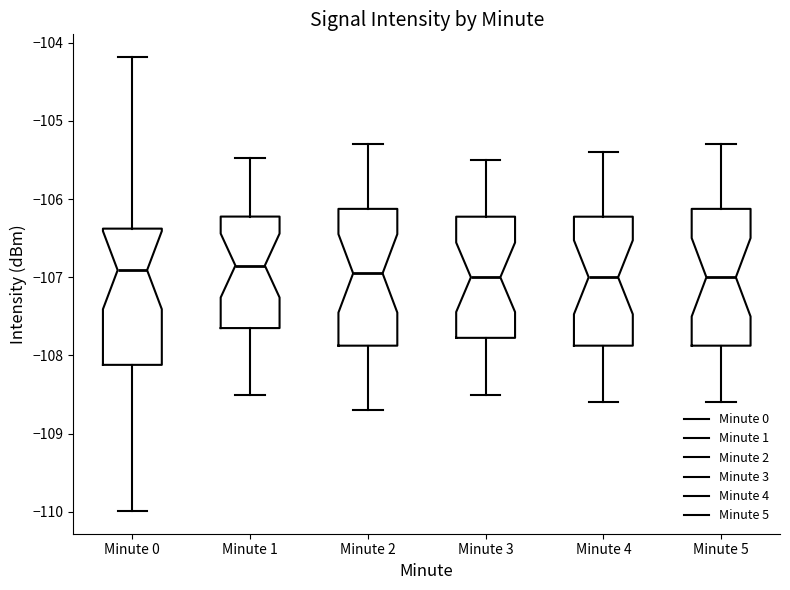

Reading left to right, read every box against the y-axis: the position of its median line, the range the box covers, and the ends of its whiskers. The values are not printed on the chart, so give them approximately, as read against the axis.

Minute 0: median -106.9, box -108.1 to -106.4, whiskers -110.0 to -104.2
Minute 1: median -106.8, box -107.6 to -106.2, whiskers -108.5 to -105.5
Minute 2: median -106.9, box -107.9 to -106.1, whiskers -108.7 to -105.3
Minute 3: median -107.0, box -107.8 to -106.2, whiskers -108.5 to -105.5
Minute 4: median -107.0, box -107.9 to -106.2, whiskers -108.6 to -105.4
Minute 5: median -107.0, box -107.9 to -106.1, whiskers -108.6 to -105.3